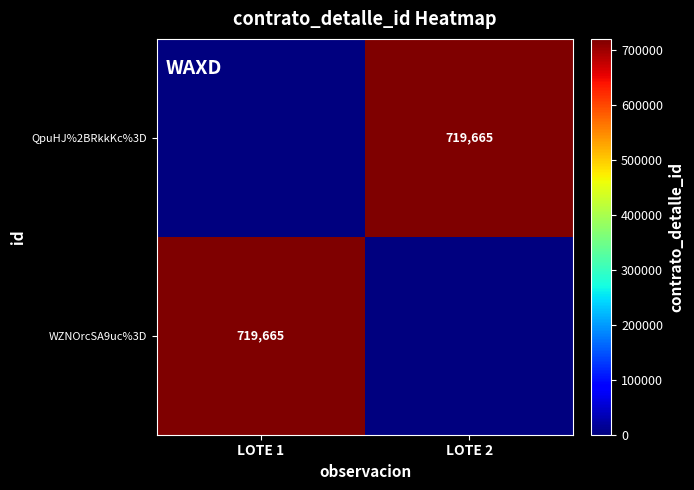

True or false: WZNOrcSA9uc%3D has a value of 331963 at LOTE 1.

False